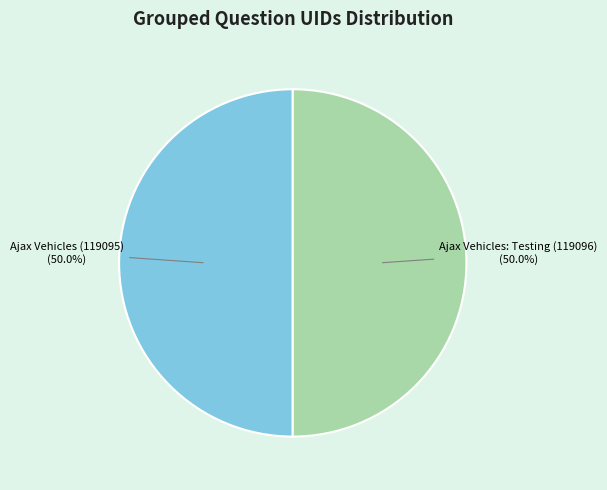

Approximately how many times larger is the value at Ajax Vehicles (119095) compared to Ajax Vehicles: Testing (119096)?

1.0